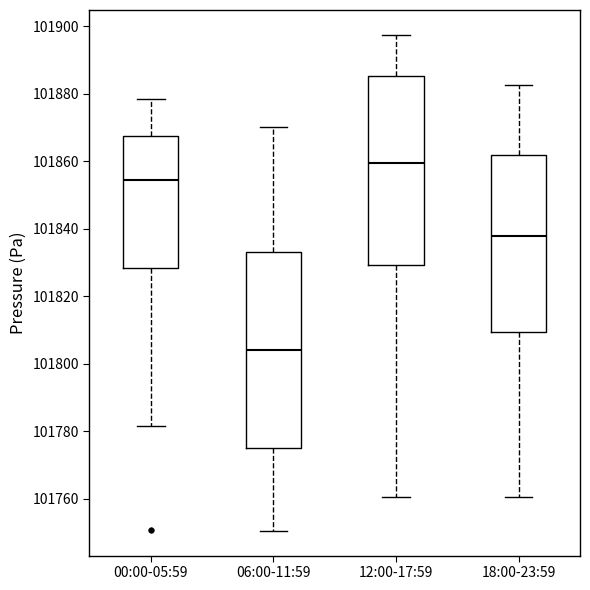

Reading left to right, read every box against the y-axis: the position of its median line, the range the box covers, and the ends of its whiskers. The values are not printed on the chart, so give them approximately, as read against the axis.

00:00-05:59: median 101854, box 101828 to 101868, whiskers 101782 to 101878
06:00-11:59: median 101804, box 101774 to 101834, whiskers 101750 to 101870
12:00-17:59: median 101860, box 101830 to 101886, whiskers 101760 to 101898
18:00-23:59: median 101838, box 101810 to 101862, whiskers 101760 to 101882